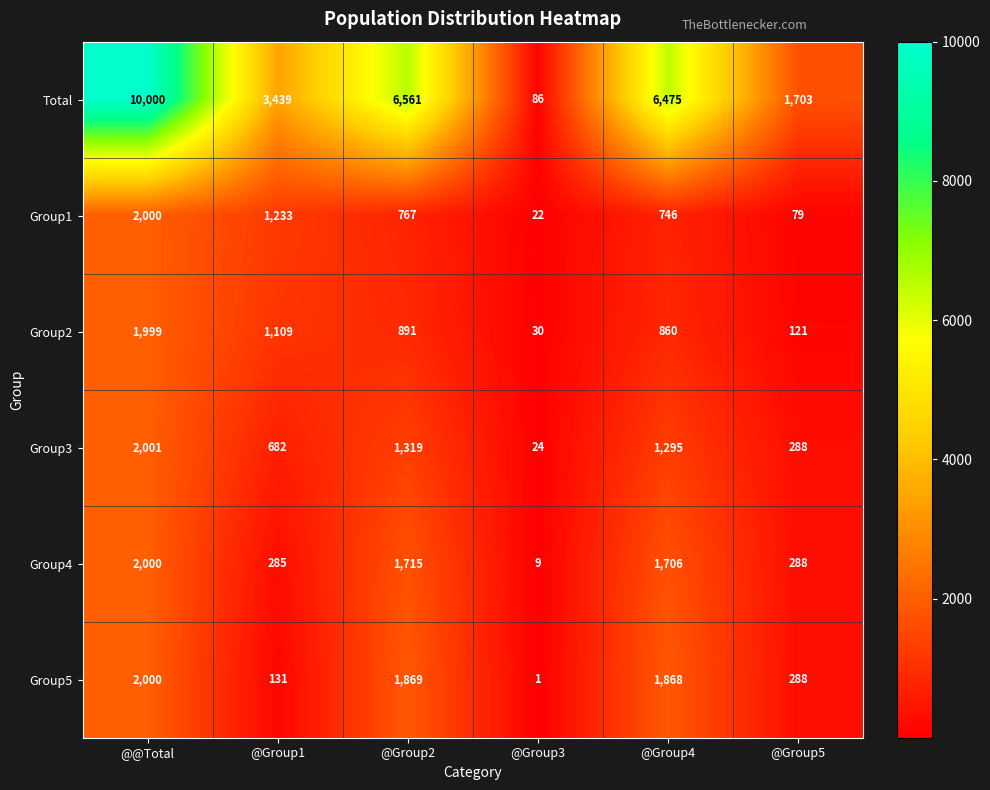

Rank the categories by Total value from lowest to highest.

@Group3, @Group5, @Group1, @Group4, @Group2, @@Total